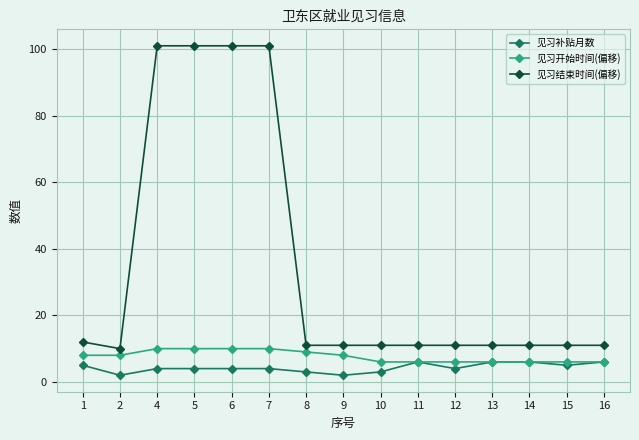

Count the number of categories in the chart.

15